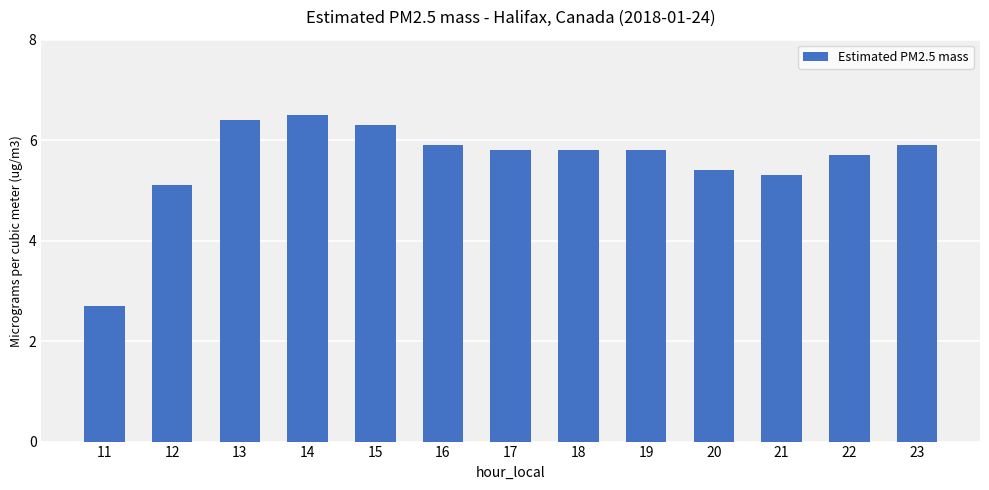

What is the greatest value displayed?

6.5